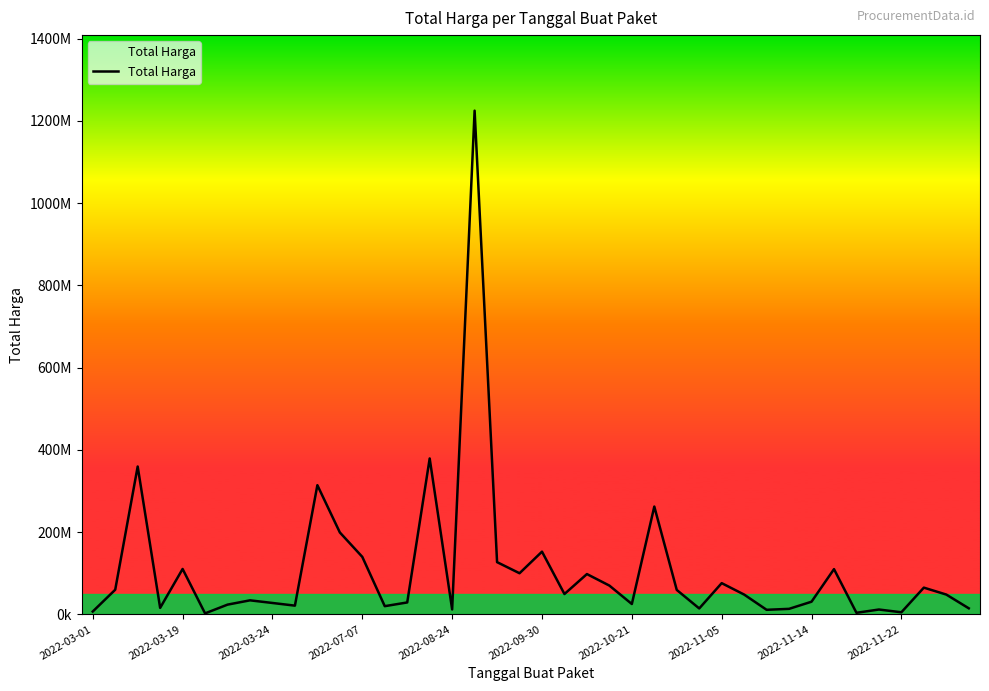

Does the chart display data point markers on the line(s)?

No